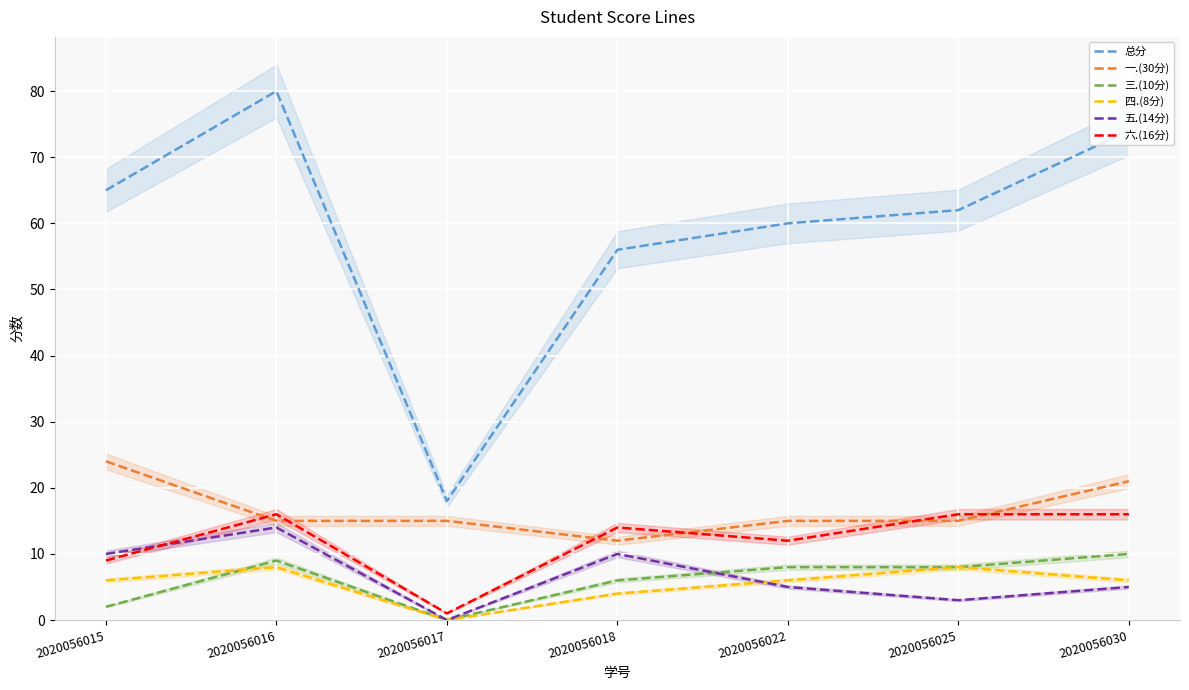

At which category does 六.(16分) reach its first local peak?

2020056016